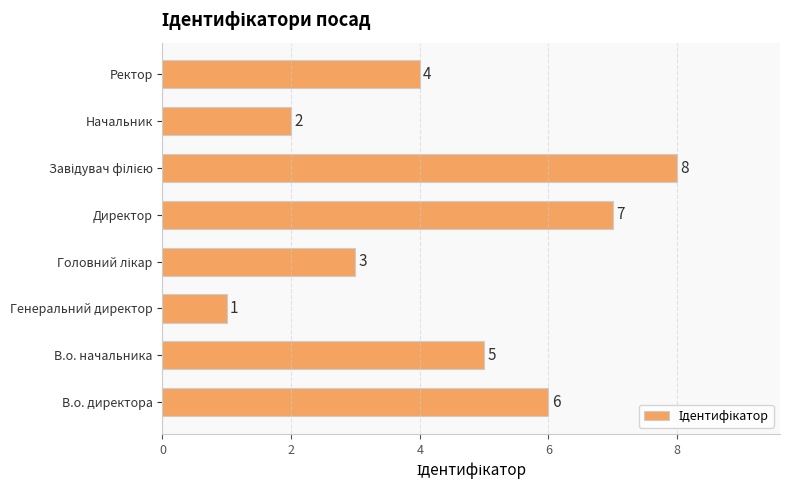

What is the sum of all values?

36